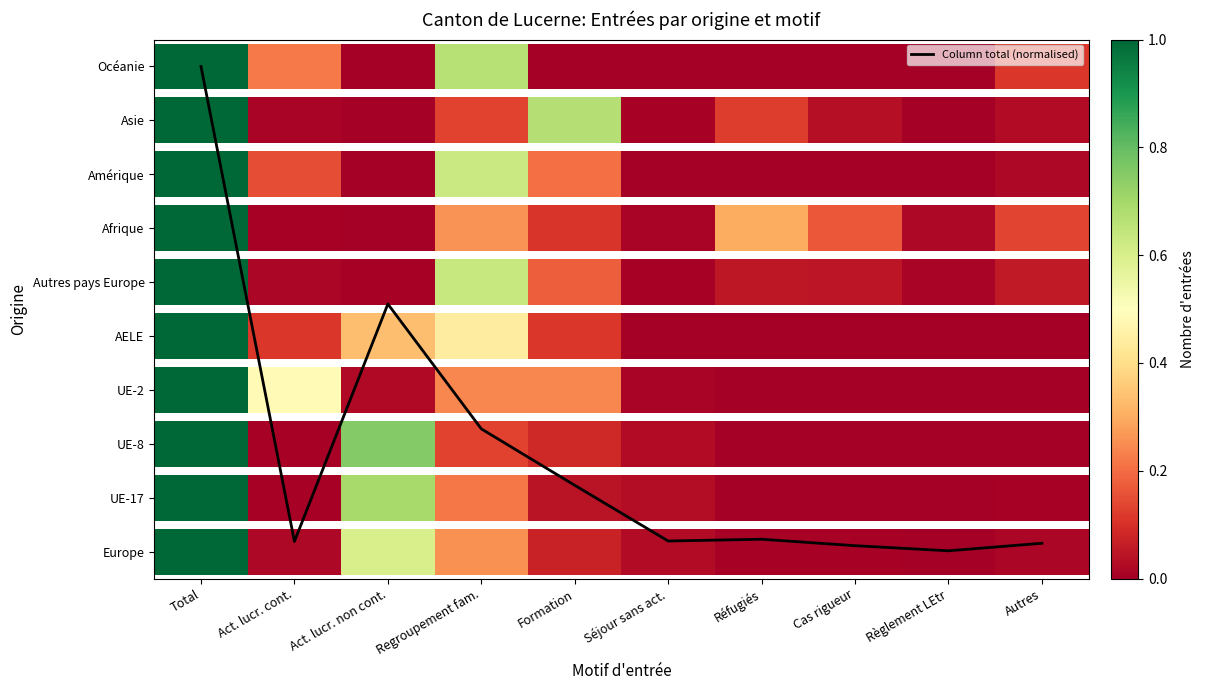

Where is the data nearest to the value 4?

Act. lucr. non cont.